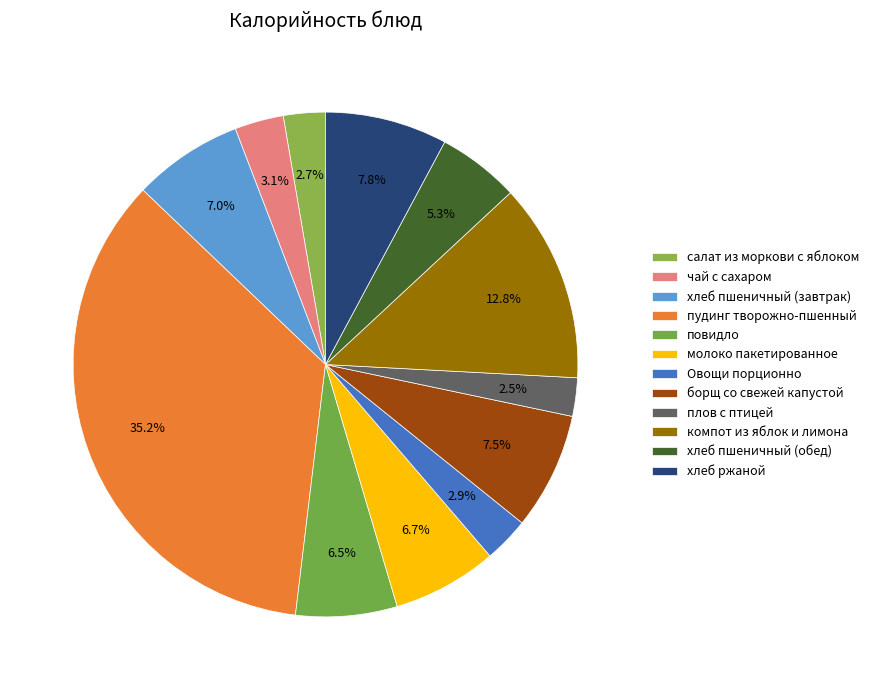

Does пудинг творожно-пшенный account for over 50% of the chart?

No